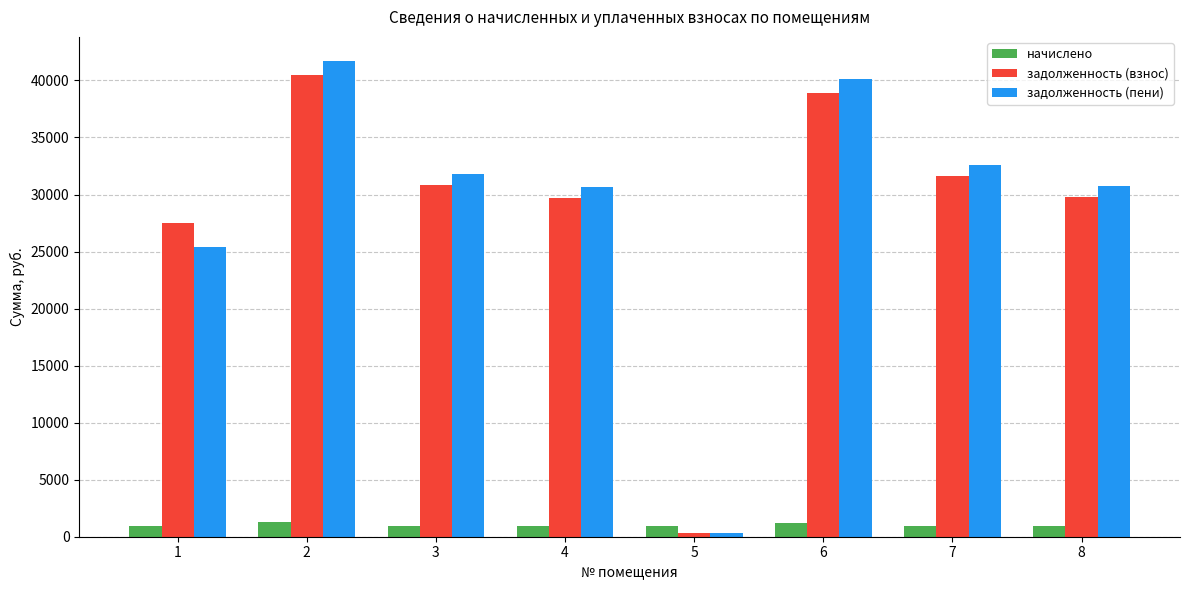

Is the value of задолженность (взнос) at 7 greater than the value of задолженность (пени) at 5?

Yes